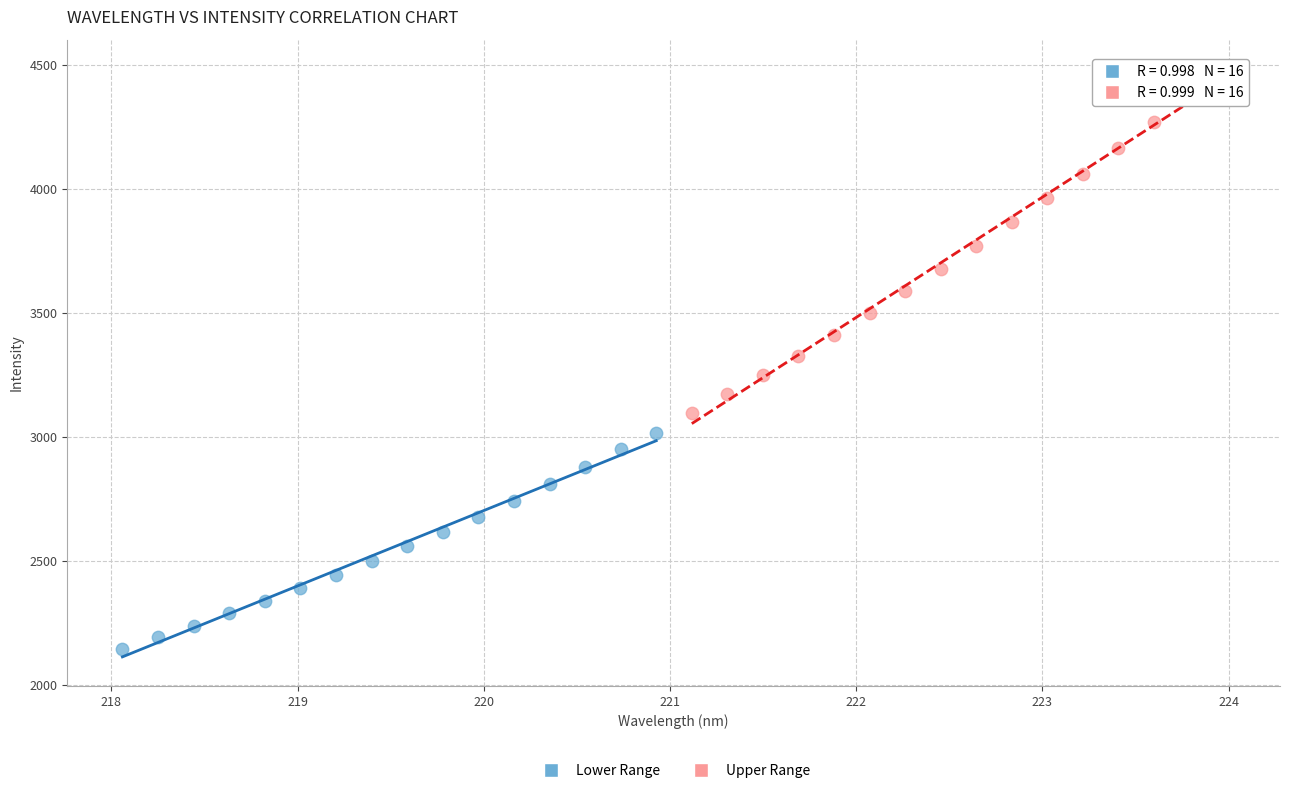

Which series contains the highest Y value?

Upper Range